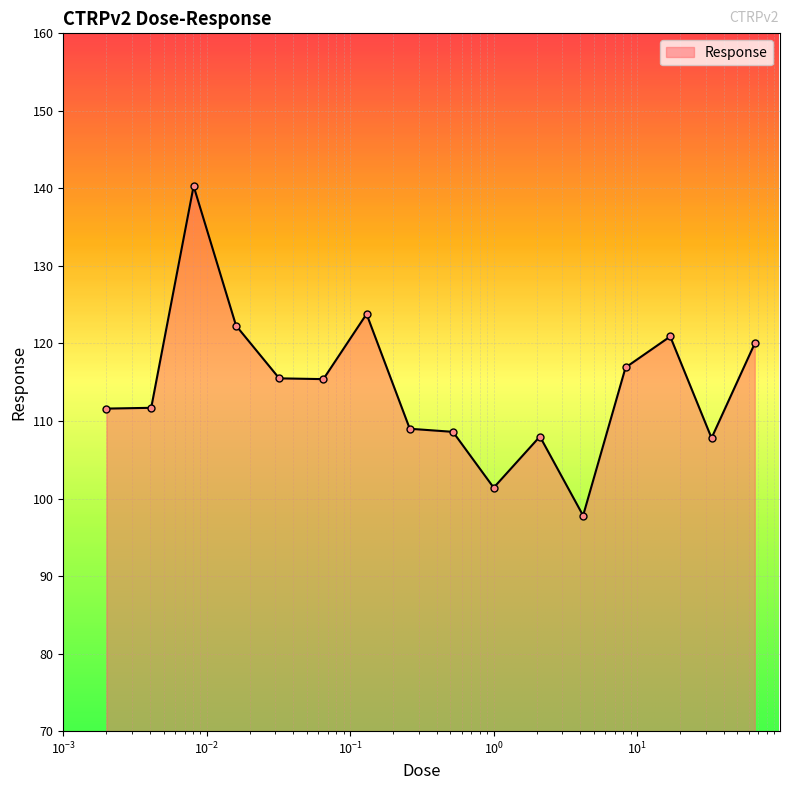

What is the value of the 12th point from the left?

97.8